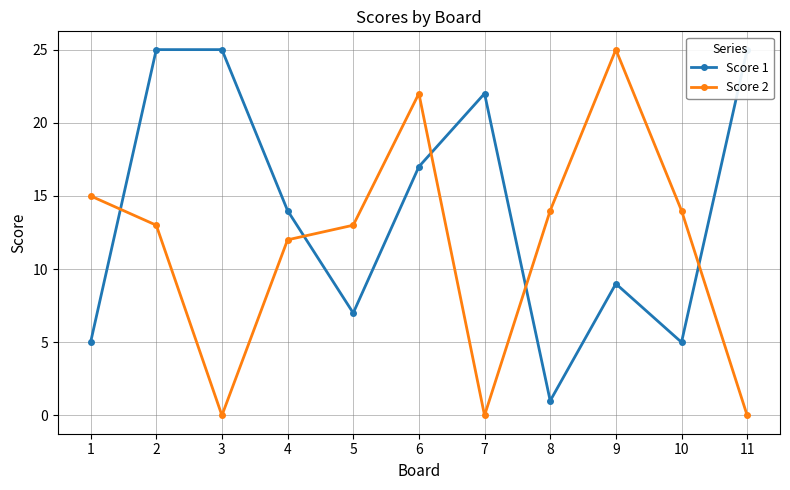

How many values in the Score 1 series are below 14?

5